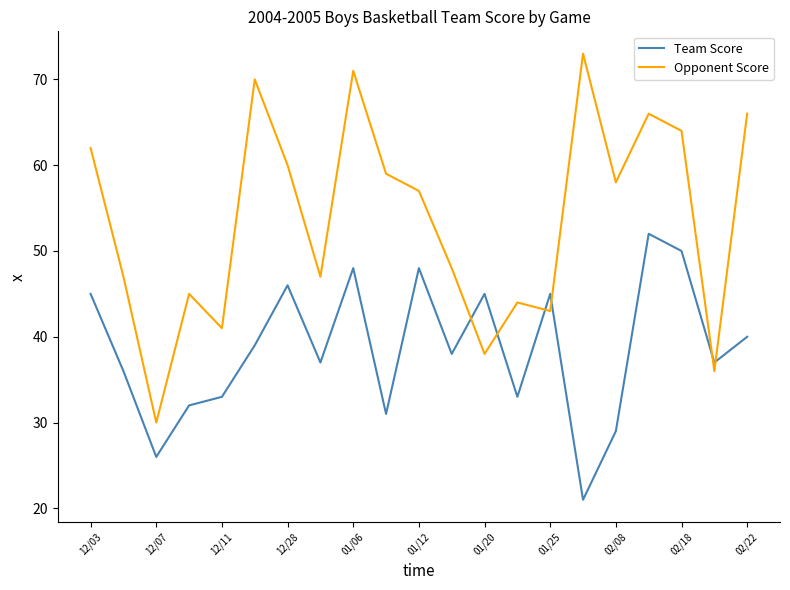

List the series in order of their overall mean, lowest first.

Team Score, Opponent Score